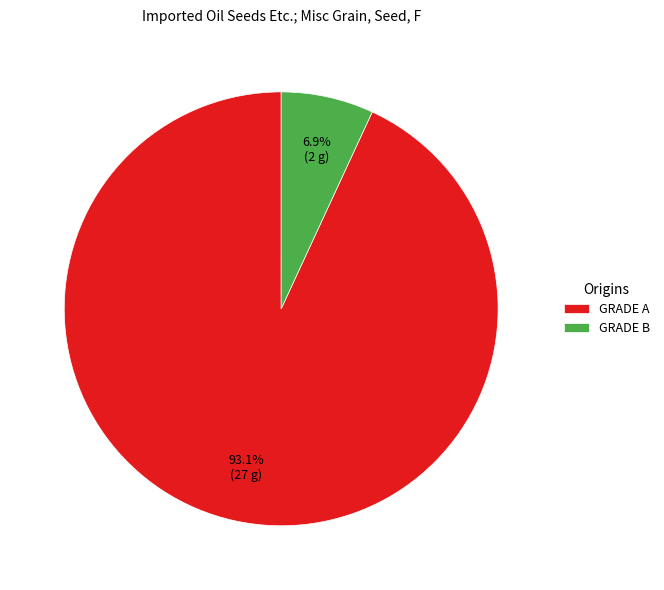

True or false: GRADE B accounts for 7% of the total.

True